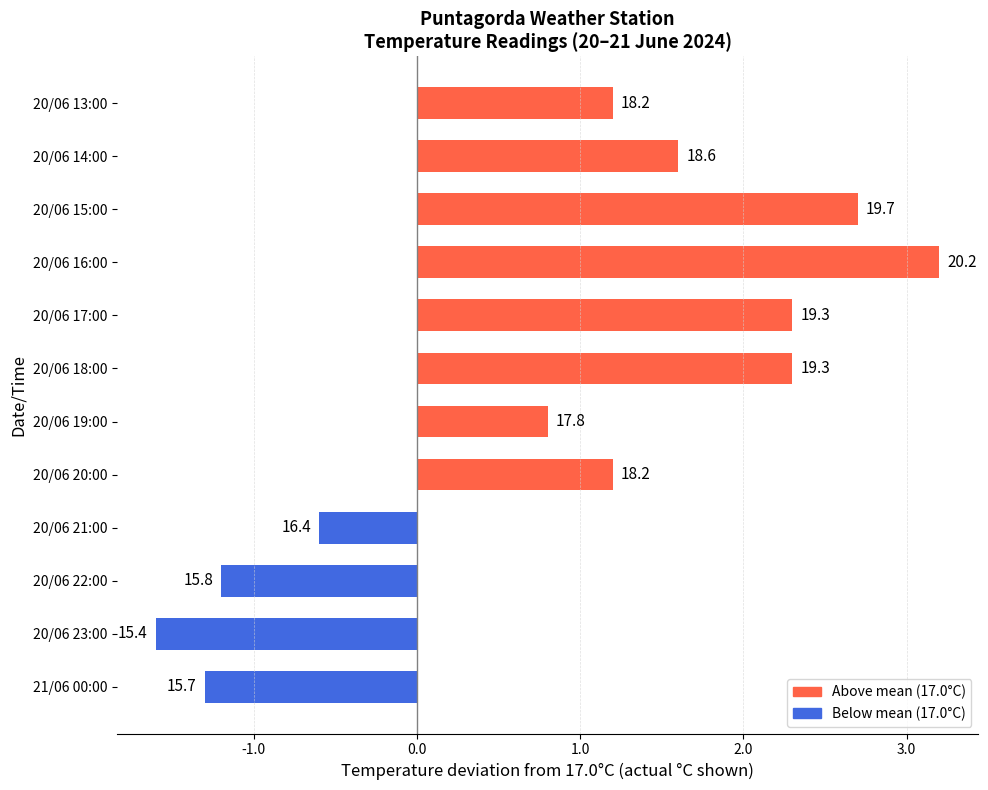

How many bars are there in total?

12